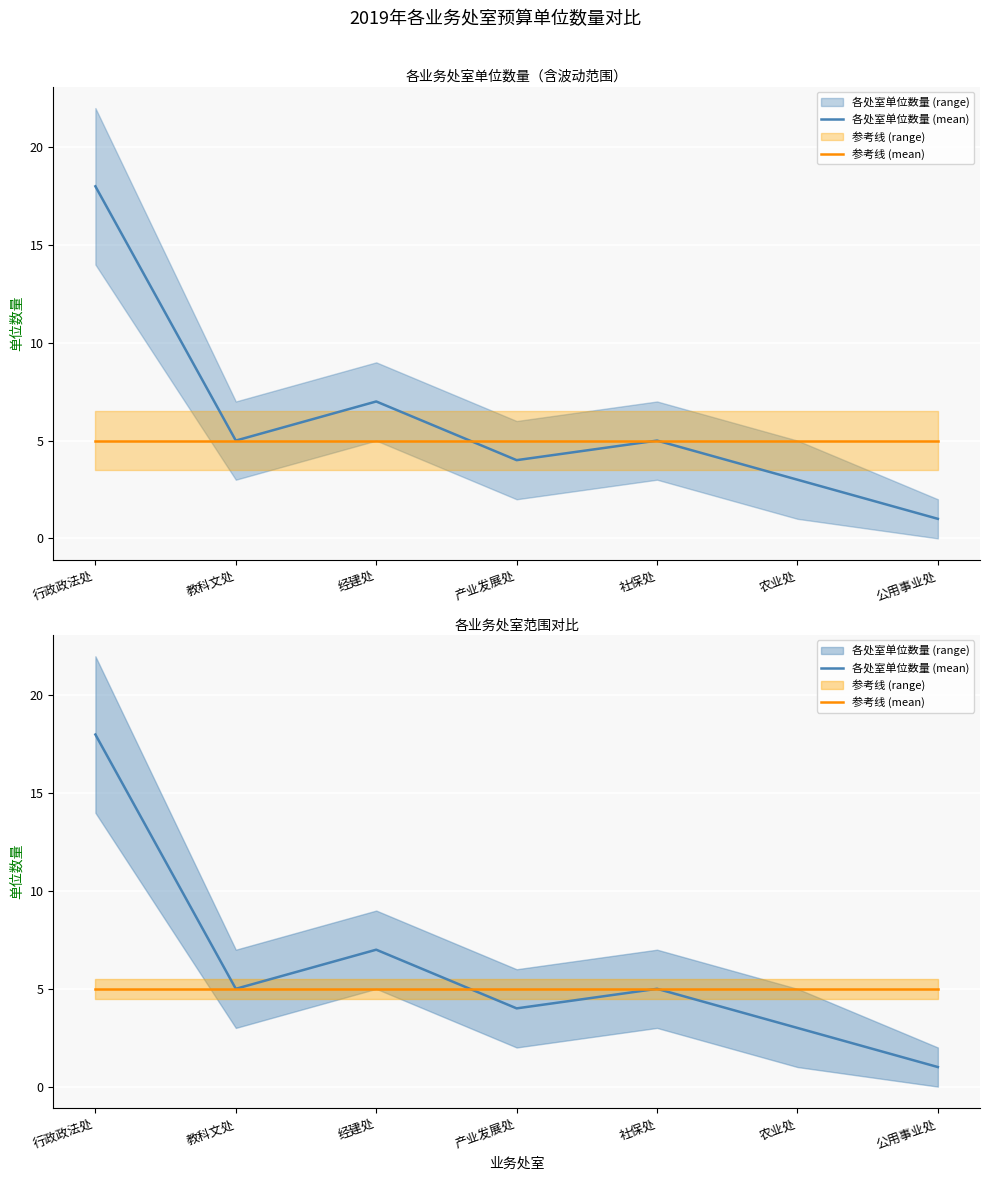

How many values in the 各处室单位数量 (mean) series are below 5?

3